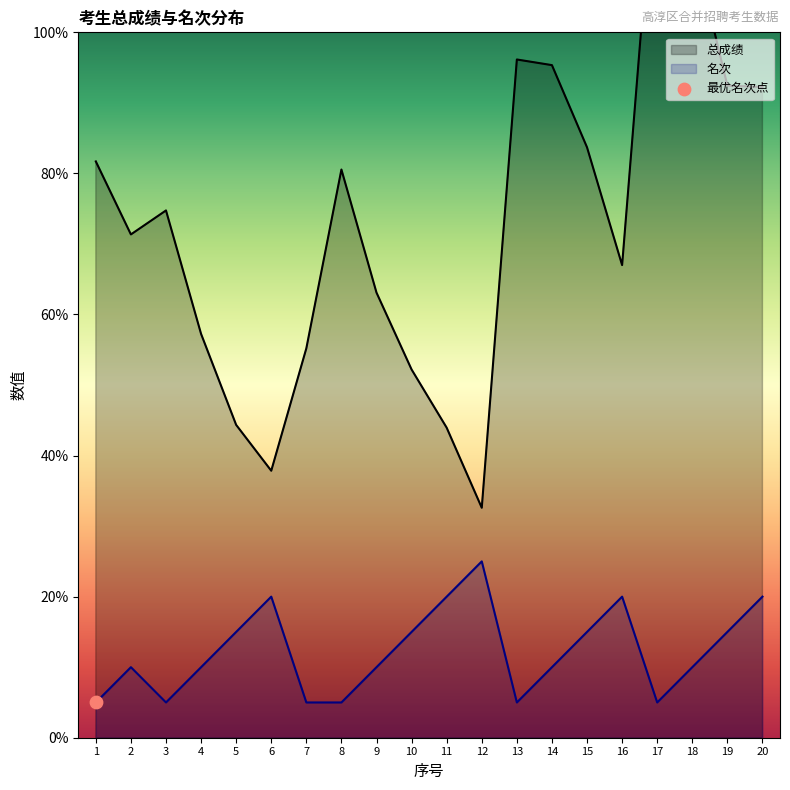

Which series has the largest total across all categories?

总成绩